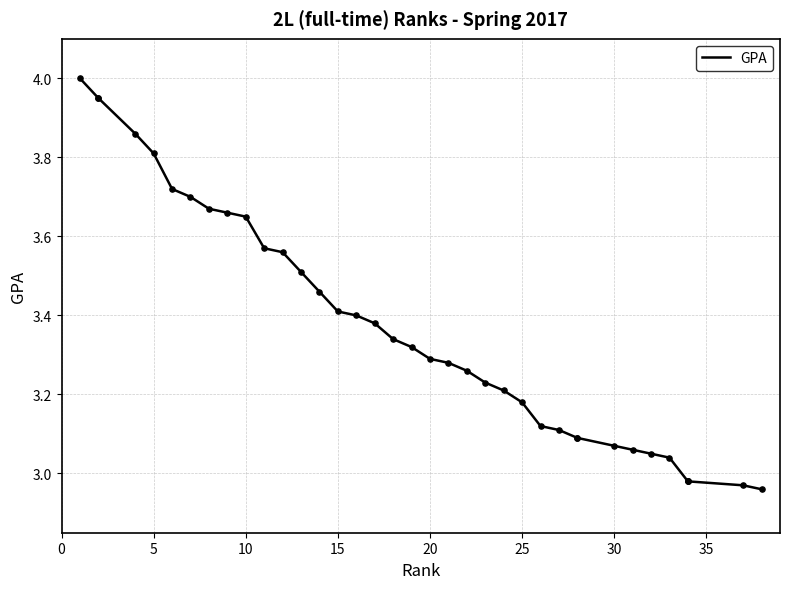

Between 29 and 15, which is larger?

15